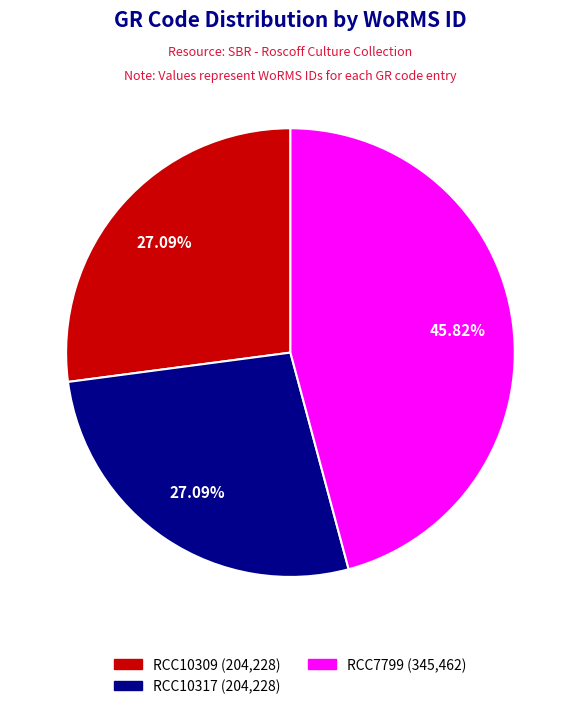

To the nearest percent, what percentage of the pie is RCC7799?

46%